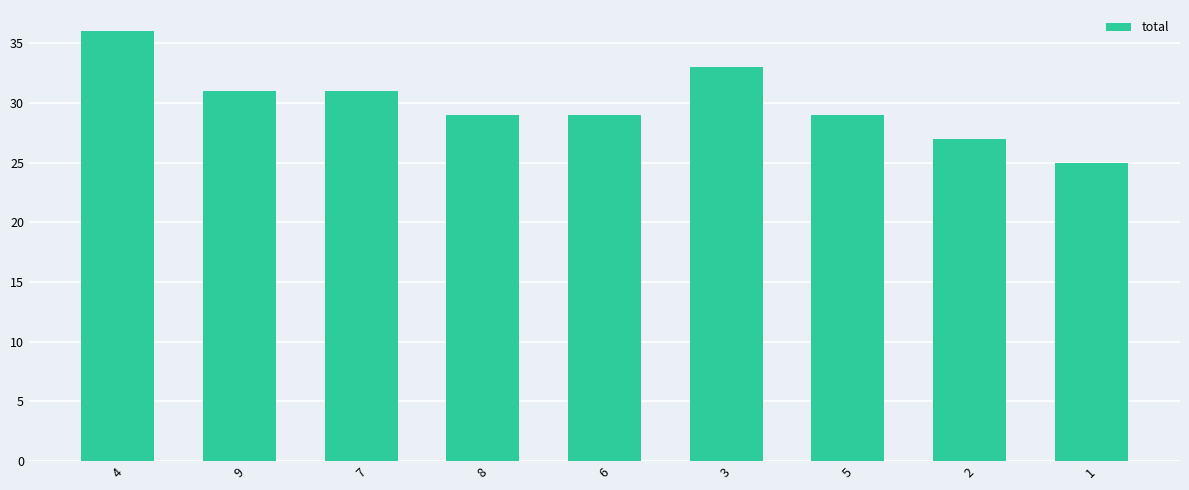

What value does the data have at 4?

36